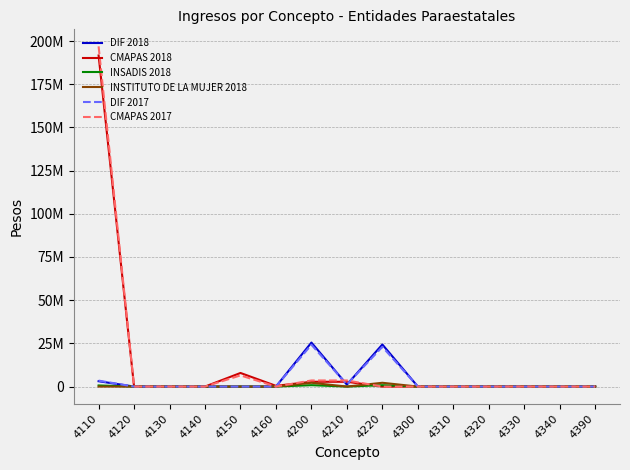

True or false: INSTITUTO DE LA MUJER 2018 and DIF 2017 intersect in this chart.

False